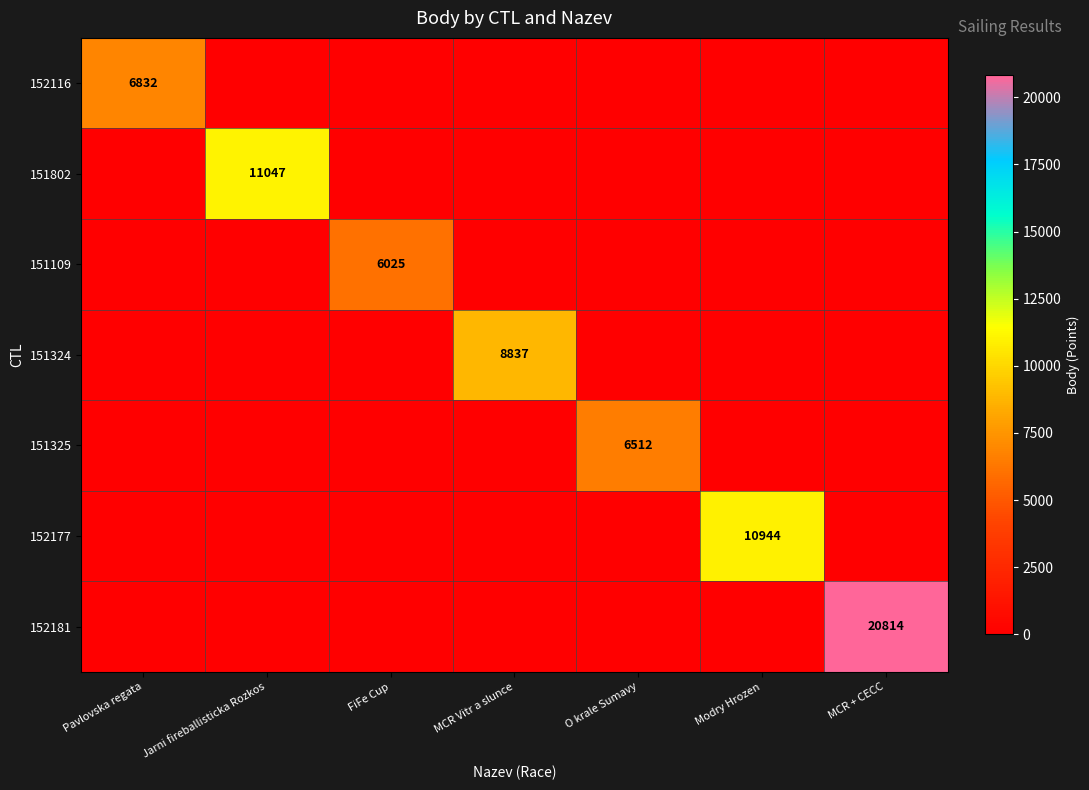

Is the value of 151324 at MCR Vitr a slunce greater than the value of 152181 at MCR + CECC?

No